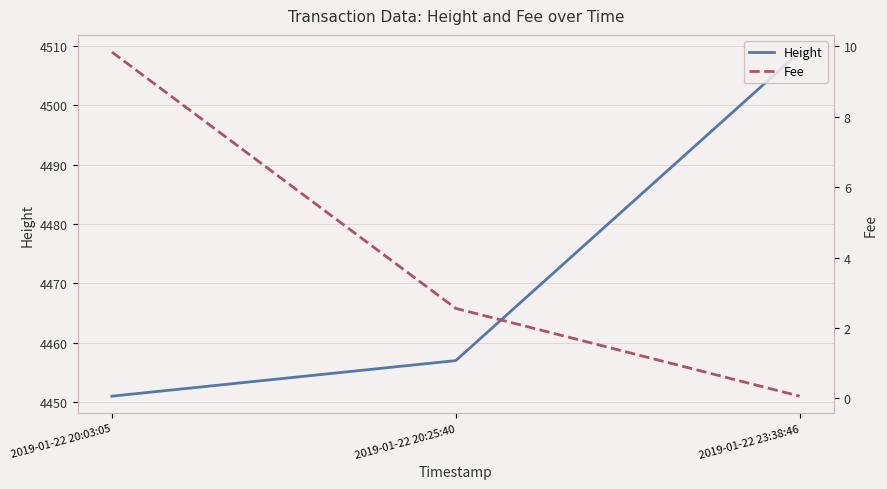

What value does the Height series have at 2019-01-22 20:25:40?

4457